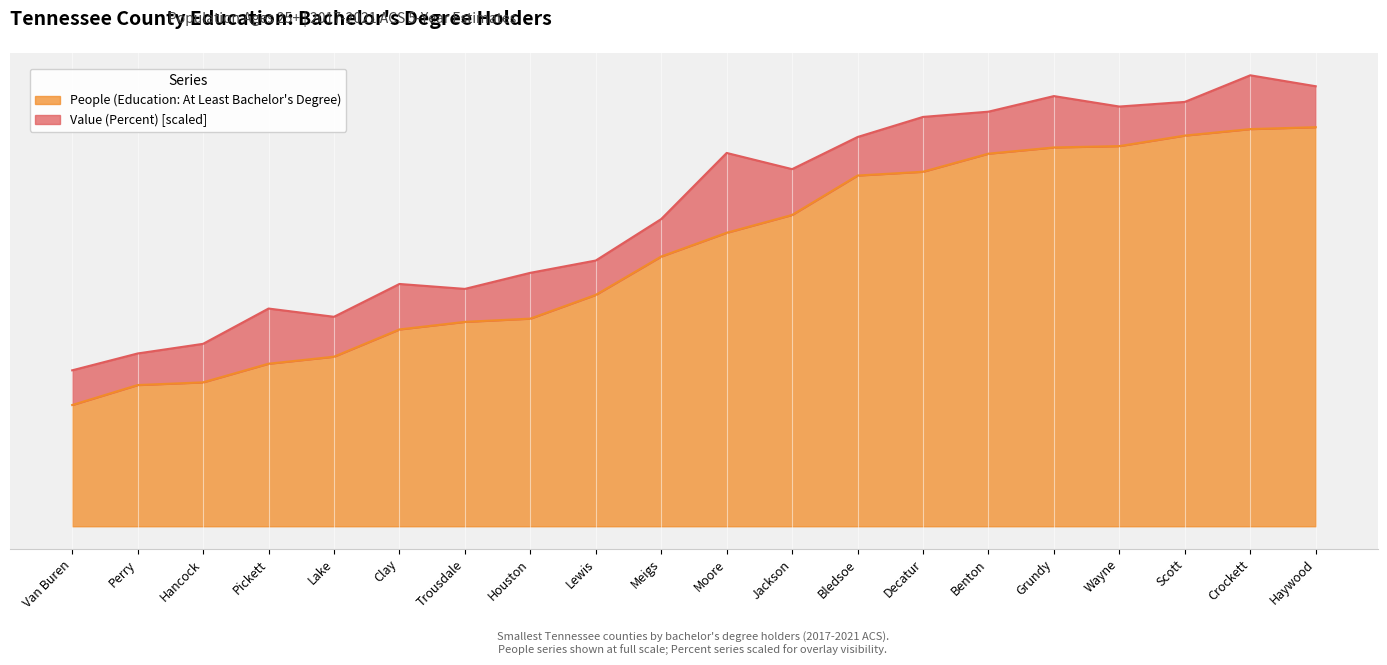

How many values exceed 1103?

10